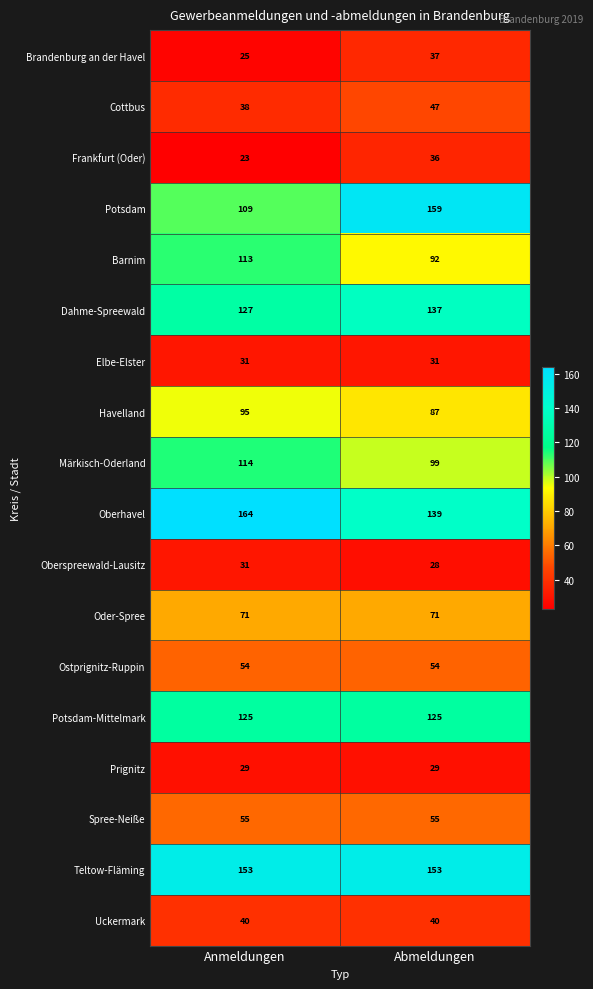

What is the sum of the Prignitz values at Anmeldungen and Abmeldungen?

58